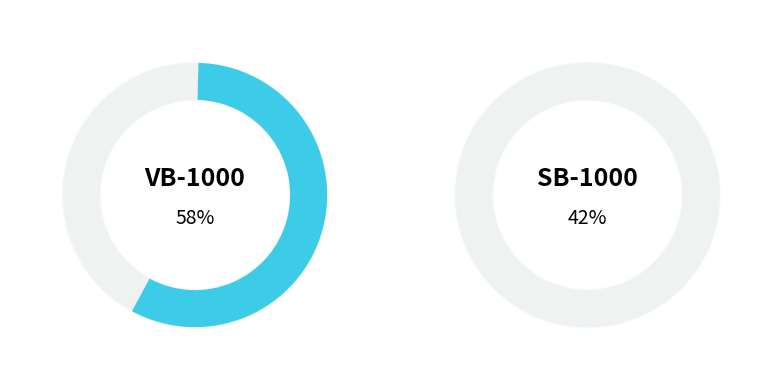

To the nearest percent, what portion does SB-1000 represent?

42%